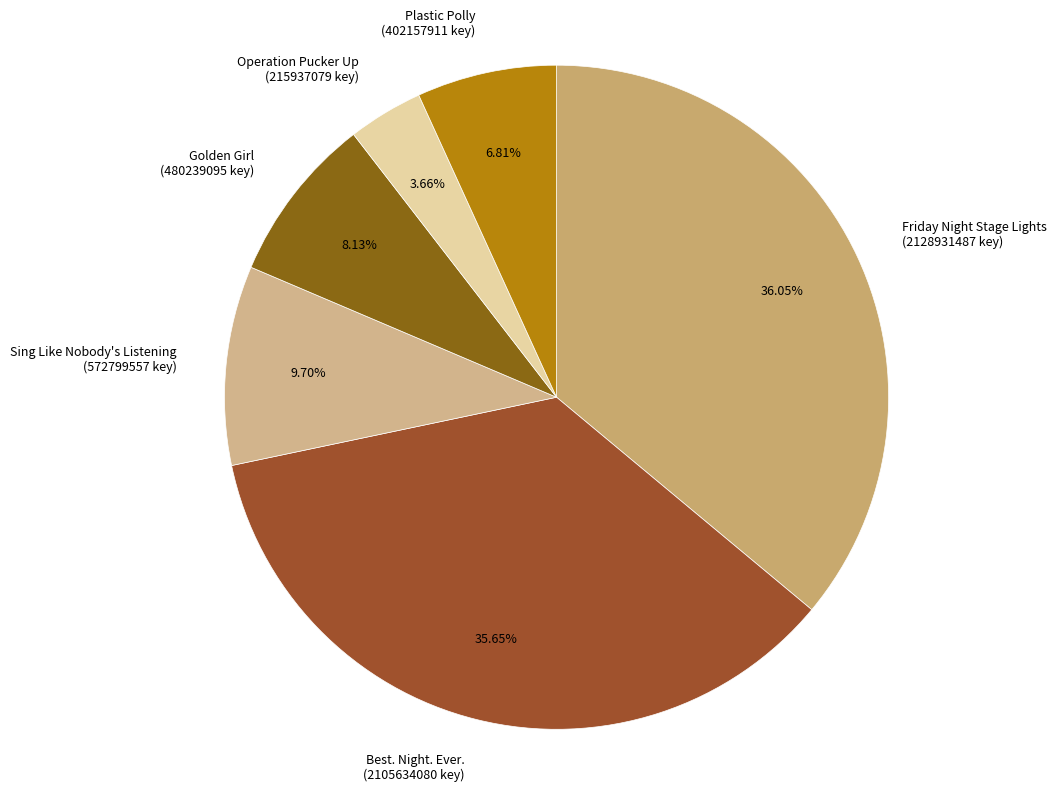

The Best. Night. Ever. slice represents 49% of the pie. True or false?

False